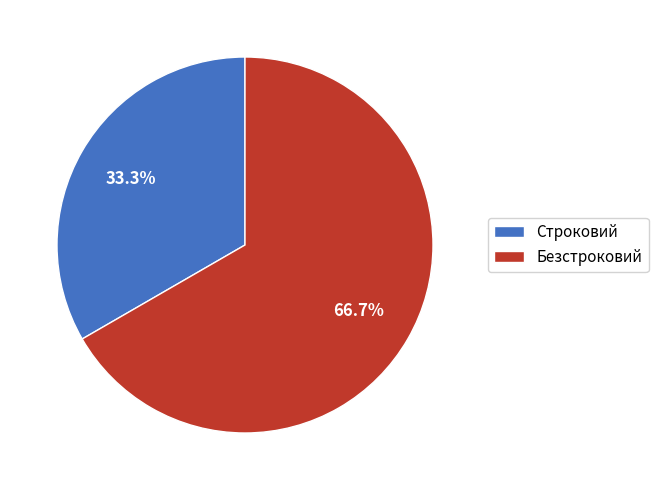

To the nearest percent, what is the average slice percentage?

50%